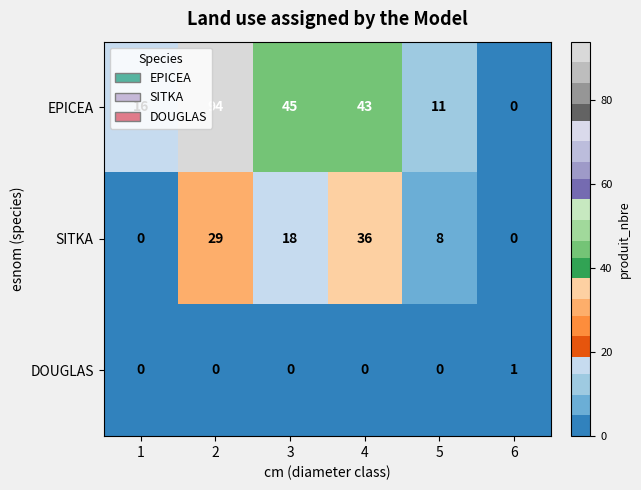

The EPICEA series shows 10 at 3. True or false?

False